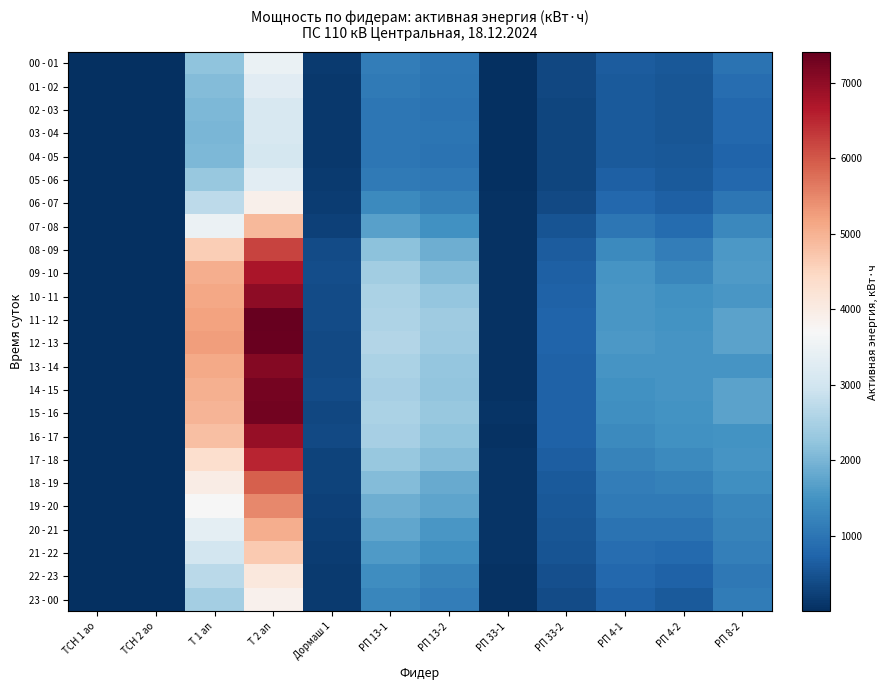

Which series has the largest total across all categories?

12 - 13